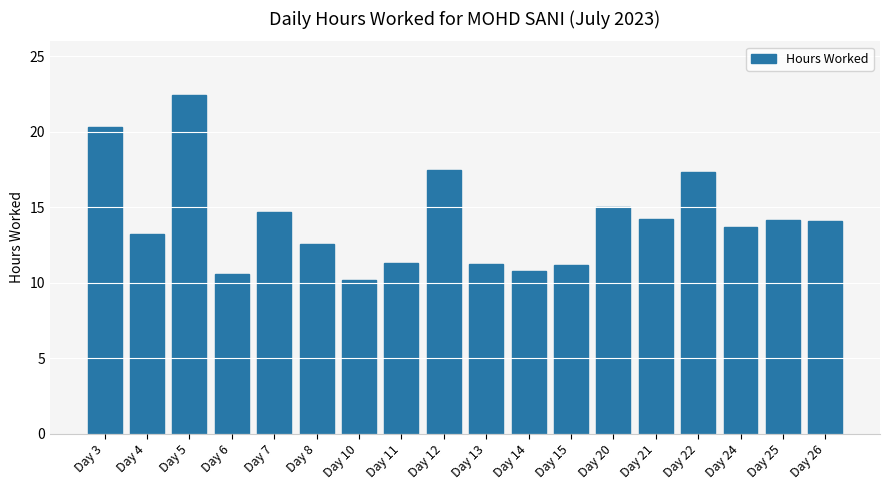

What is the ratio of the value at Day 22 to the value at Day 3?

0.9